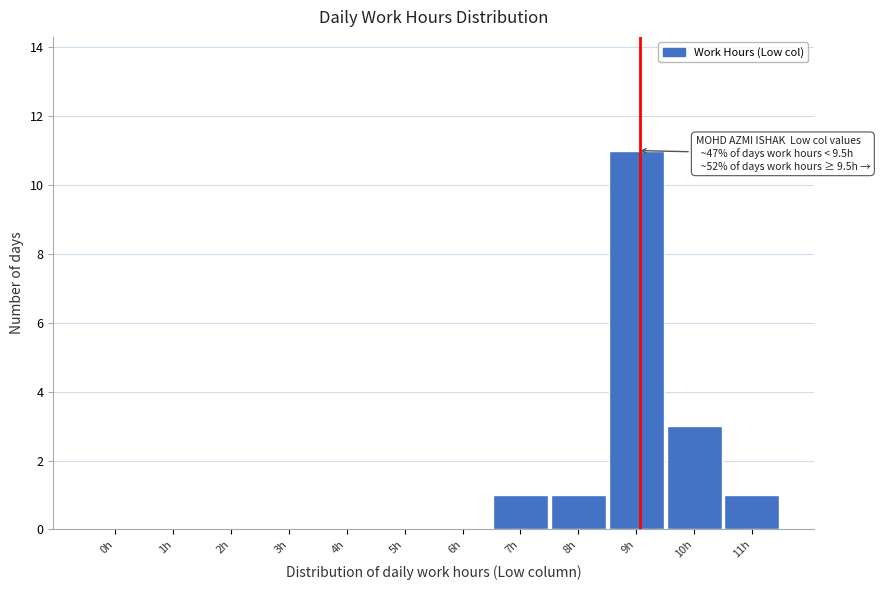

Reading left to right, extract all data points from this chart.

0h=0	1h=0	2h=0	3h=0	4h=0	5h=0	6h=0	7h=1	8h=1	9h=11	10h=3	11h=1